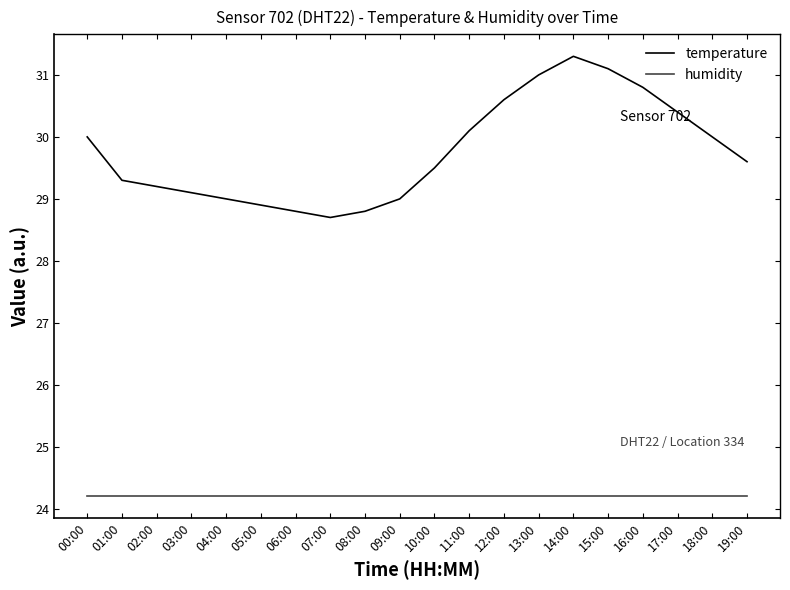

What is the total value across all series at 09:00?

53.2